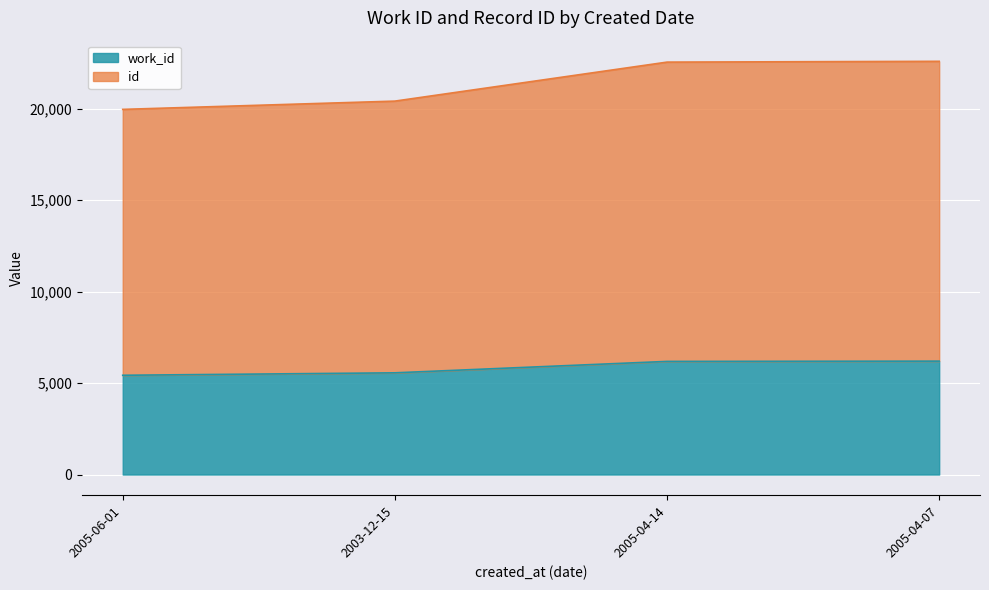

At which category is the sum across all series the highest?

2005-04-07